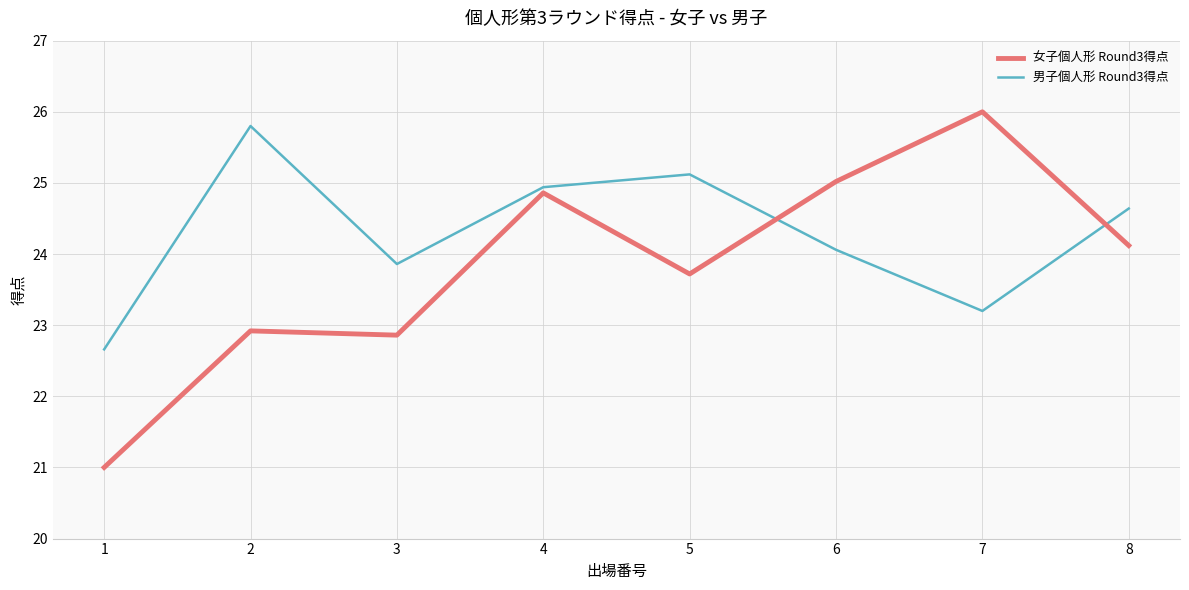

What are all the series names shown in the legend?

女子個人形 Round3得点, 男子個人形 Round3得点